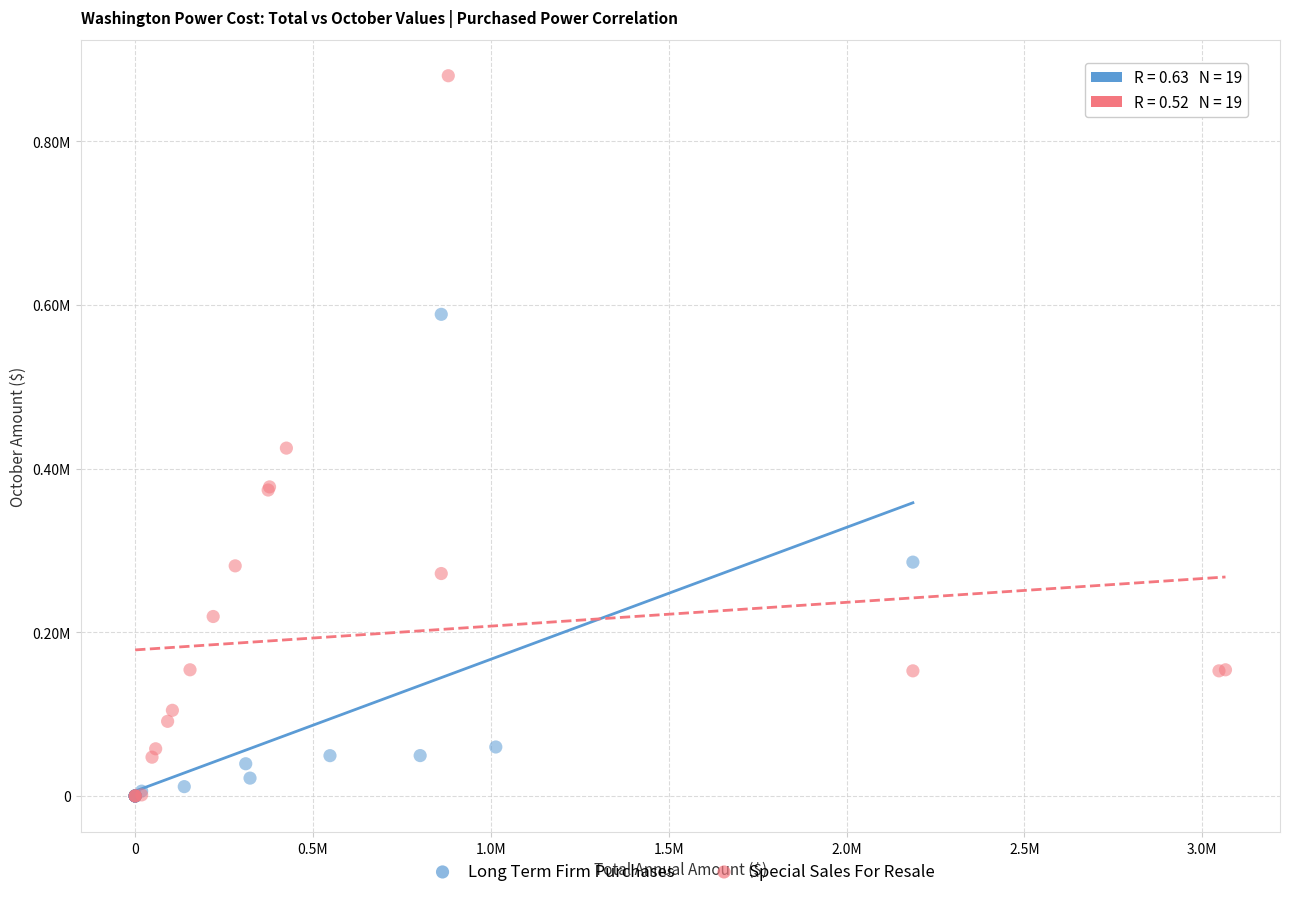

Which series has the largest Y range (max minus min)?

Special Sales For Resale